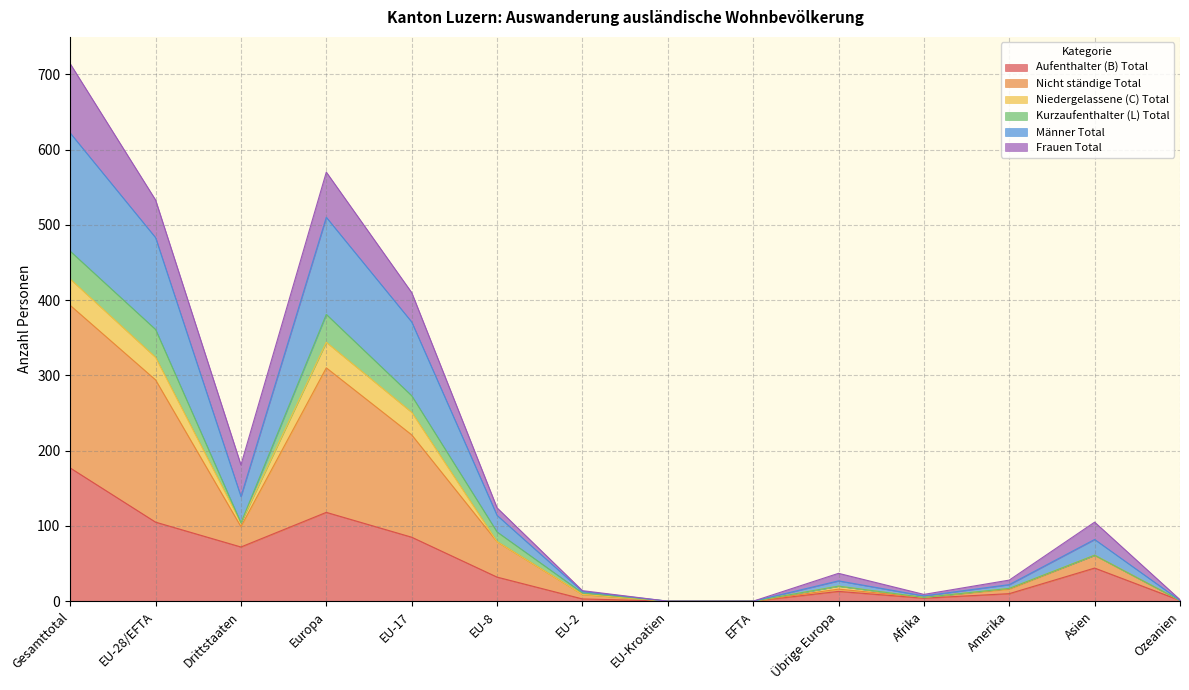

What is the highest value of the Aufenthalter (B) Total series?

177